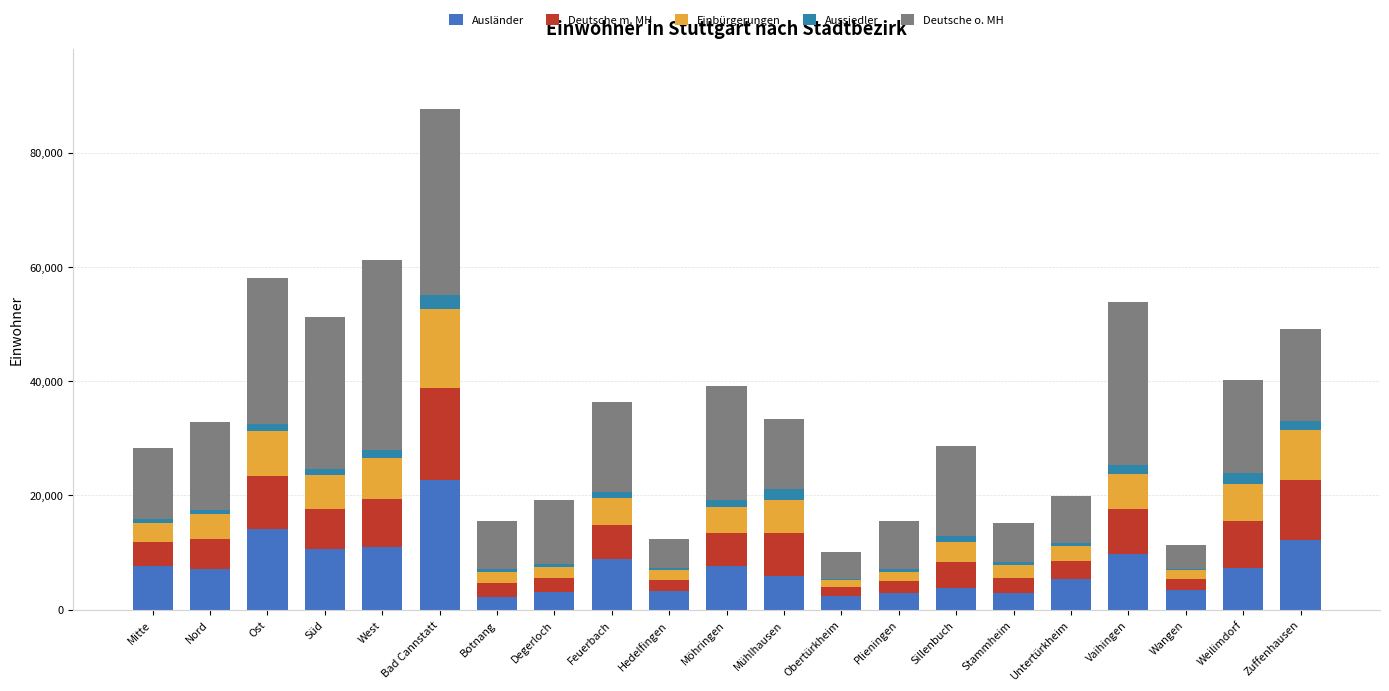

At which label does Einbürgerungen first exceed 4343?

Ost